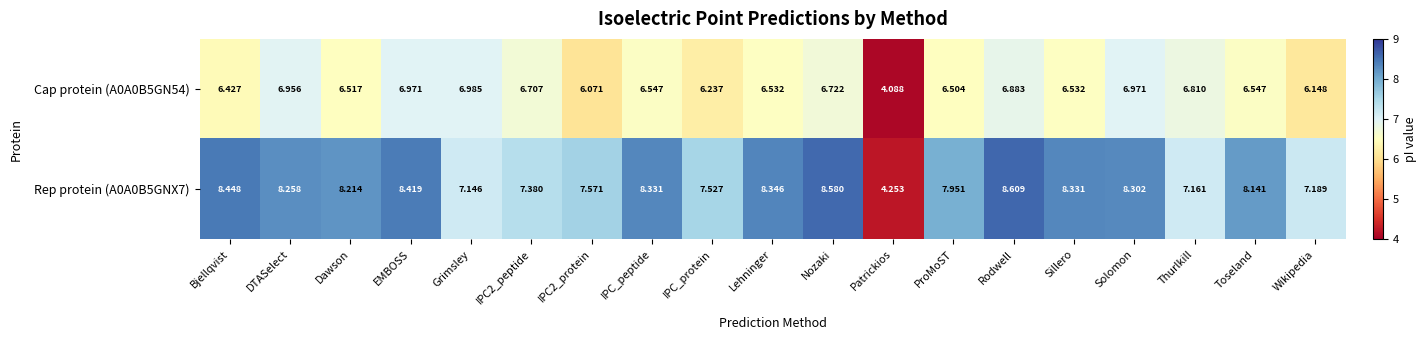

Which category has the lowest value across all series?

Patrickios